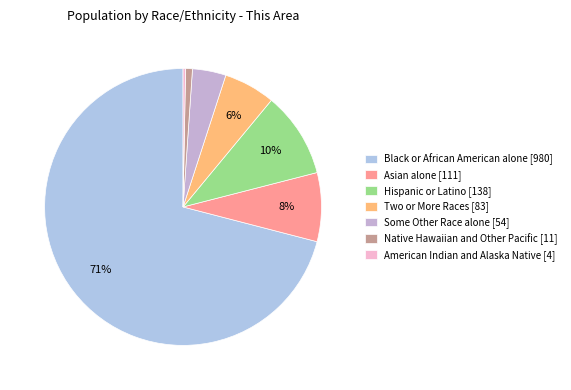

Approximately how many times larger is the value at Asian alone [111] compared to Black or African American alone [980]?

0.1